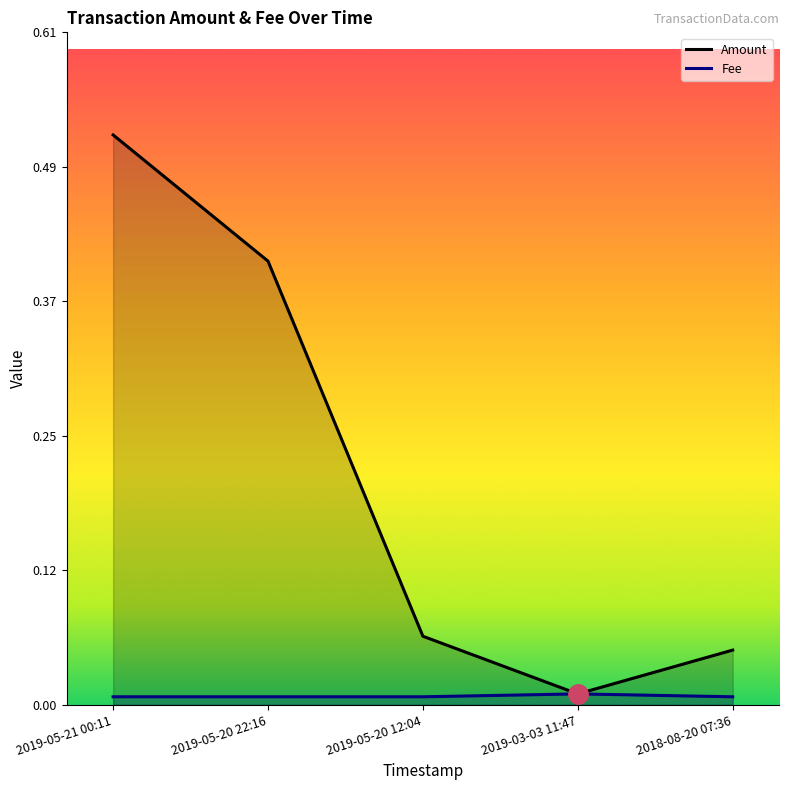

At which category is the sum across all series the highest?

2019-05-21 00:11